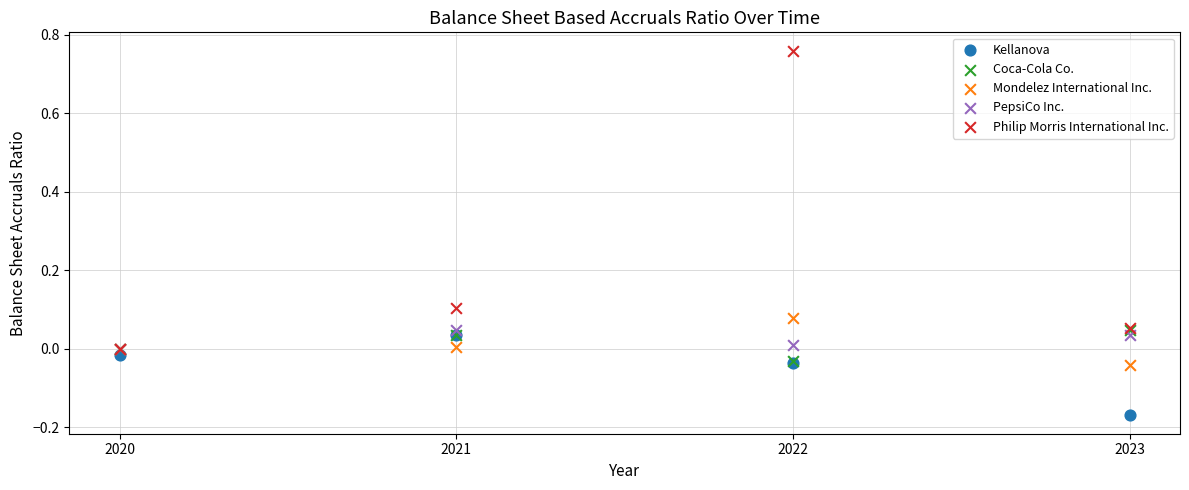

What are all the series names shown in the legend?

Kellanova, Coca-Cola Co., Mondelez International Inc., PepsiCo Inc., Philip Morris International Inc.